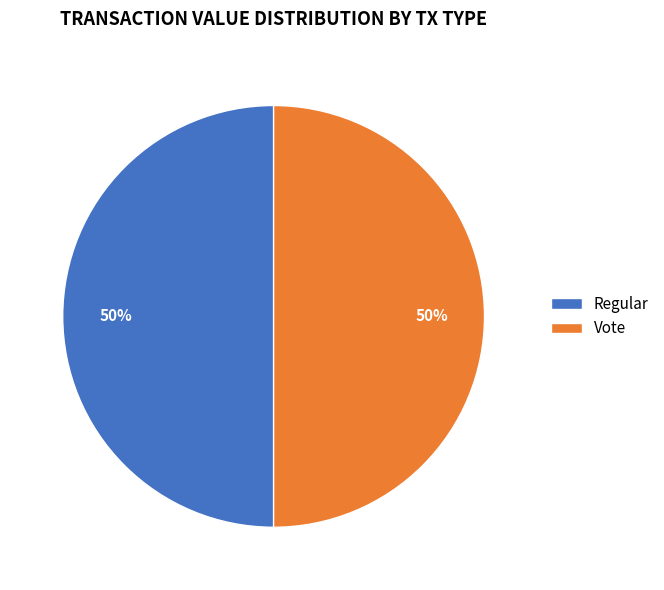

True or false: Regular accounts for 50% of the total.

True